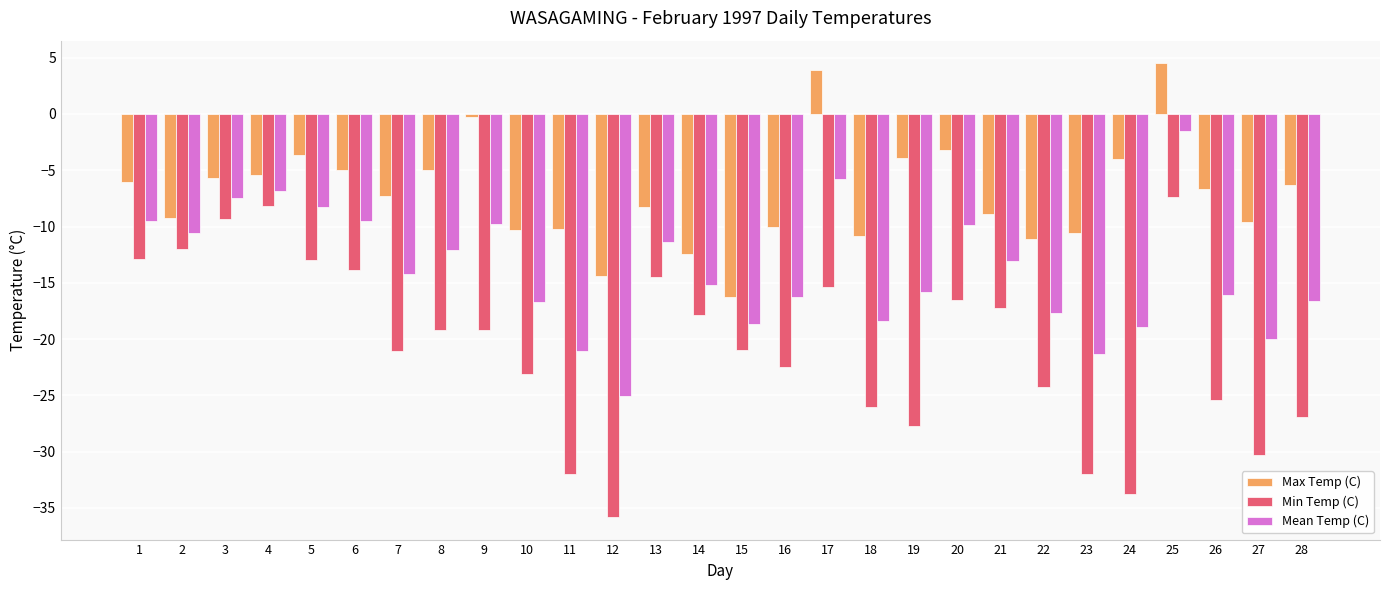

What is the value of the Min Temp (C) bar at the 28th from the left?

-26.9